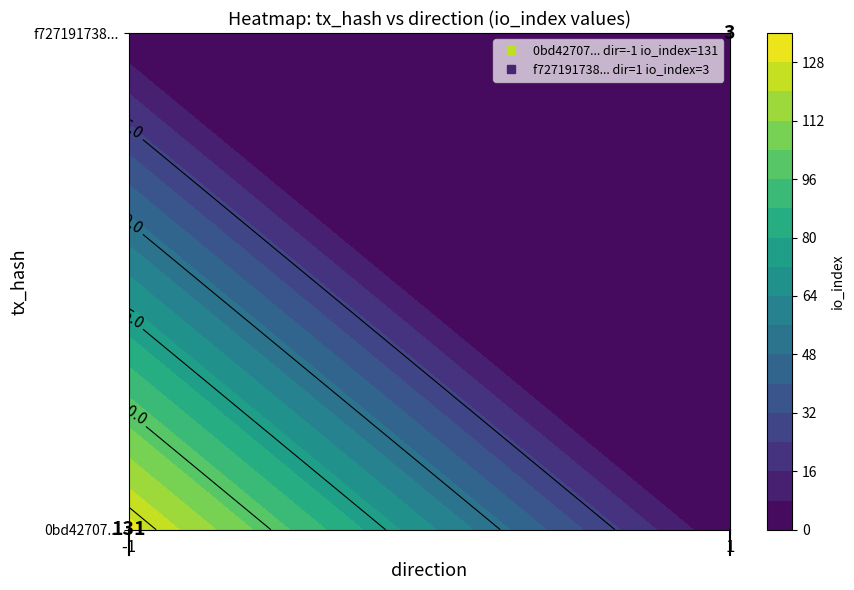

How many series are shown in this chart?

2